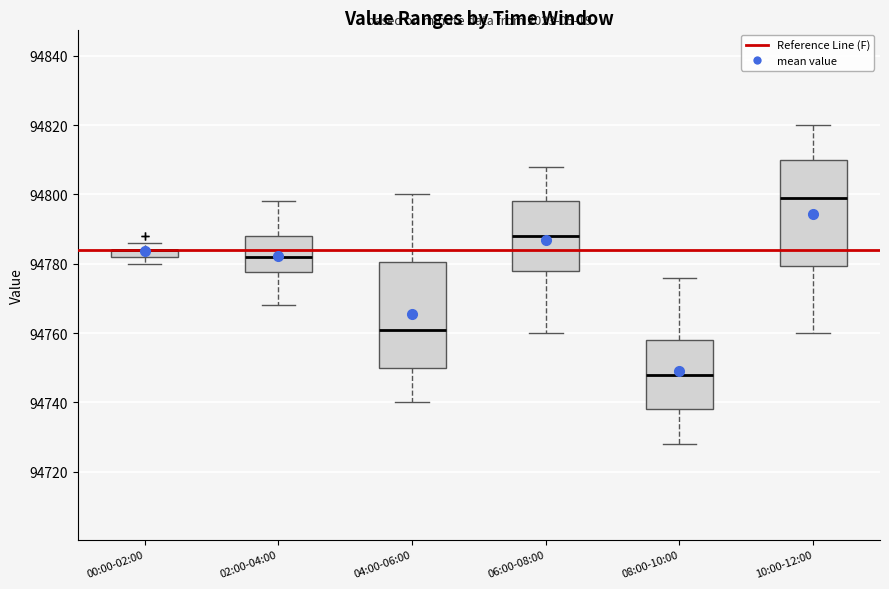

Where does the upper whisker of the box for 08:00-10:00 end on the y-axis? The values are not printed on the chart, so give them approximately, as read against the axis.

94776